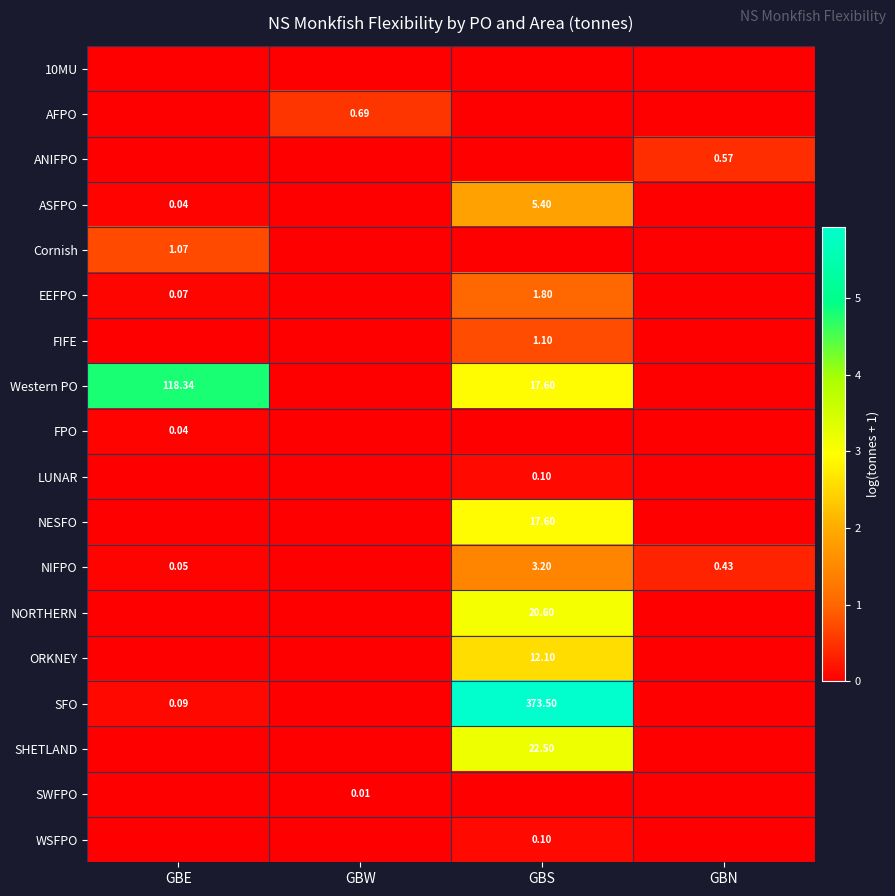

Count the number of categories in the chart.

4